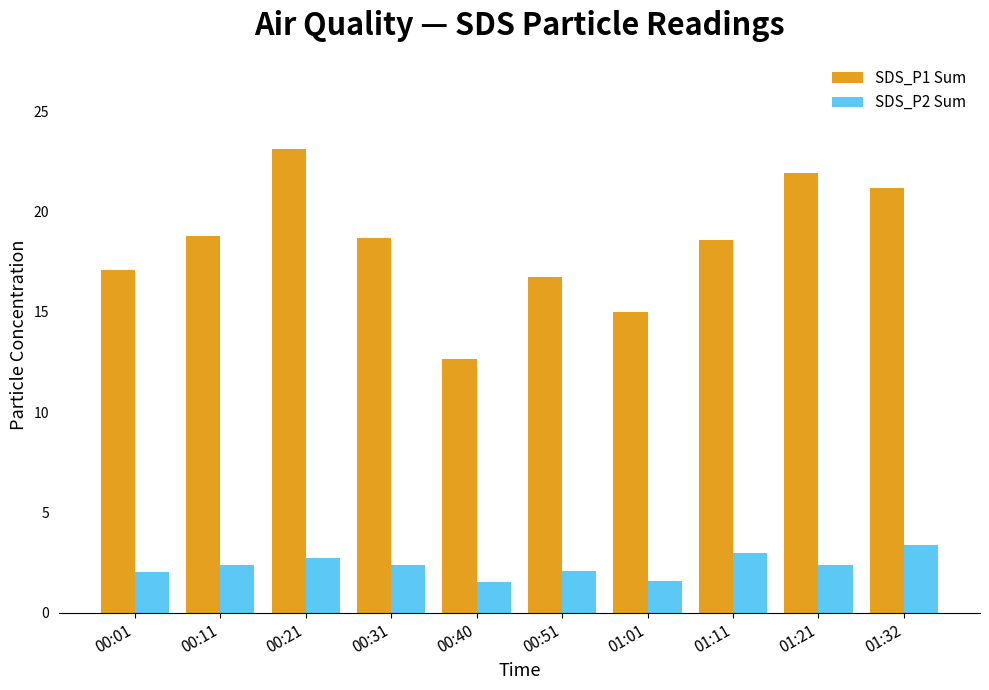

At how many categories does at least one series exceed 14?

9